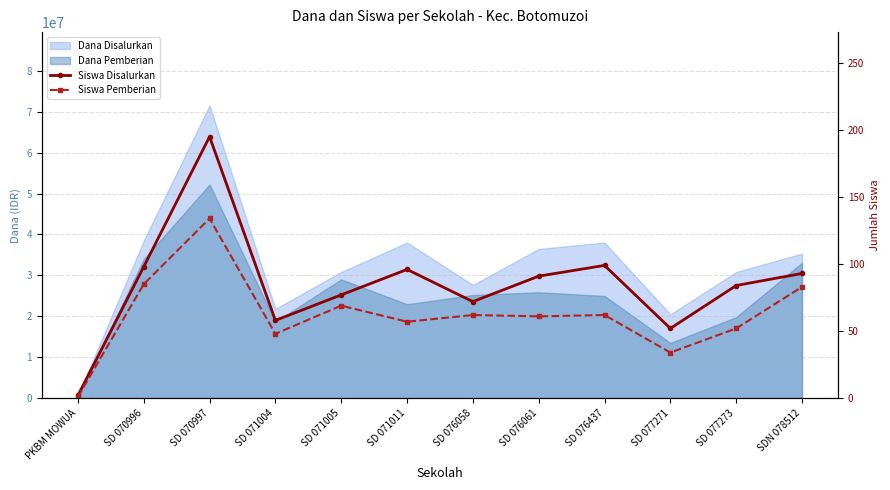

True or false: Siswa Pemberian and Siswa Disalurkan cross at least once.

False